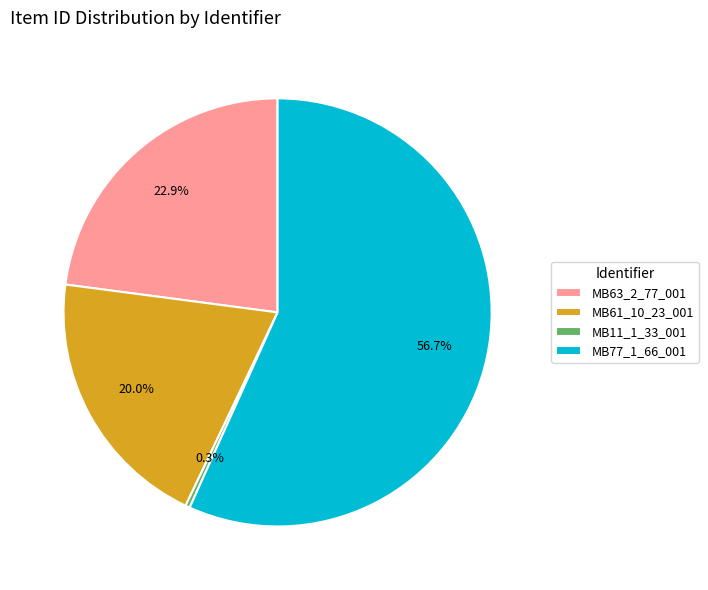

To the nearest percent, what is the combined percentage of MB77_1_66_001 and MB63_2_77_001?

80%